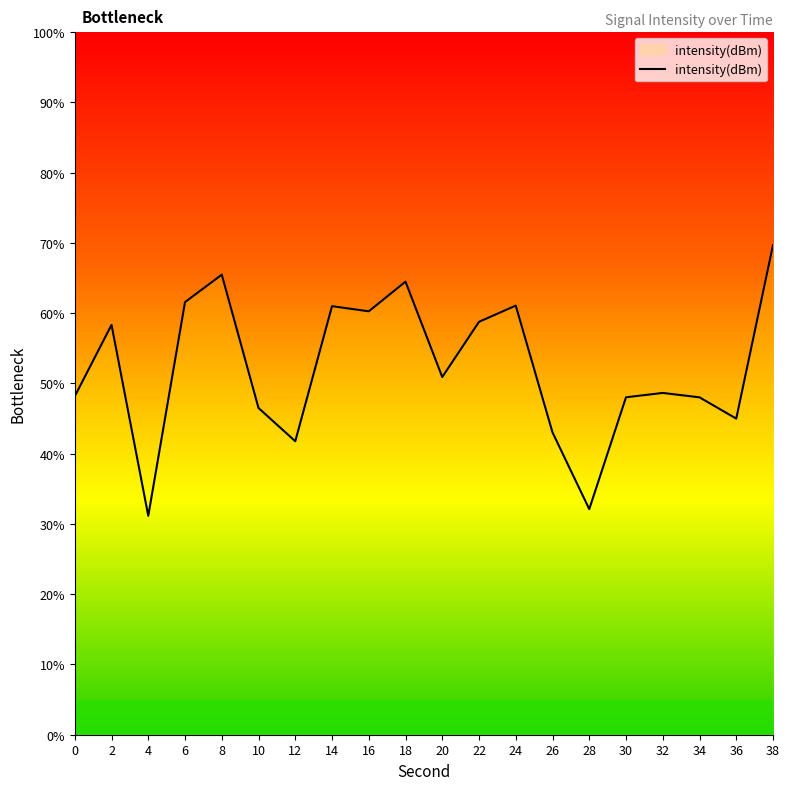

What is the difference between the maximum and minimum values?

38.5